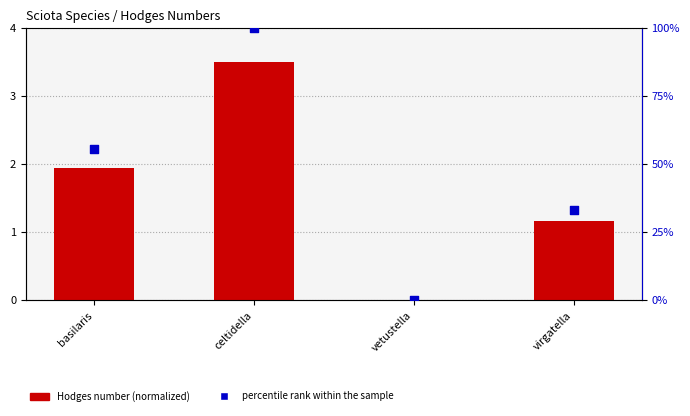

Which series has the widest spread of Y values?

percentile rank within the sample